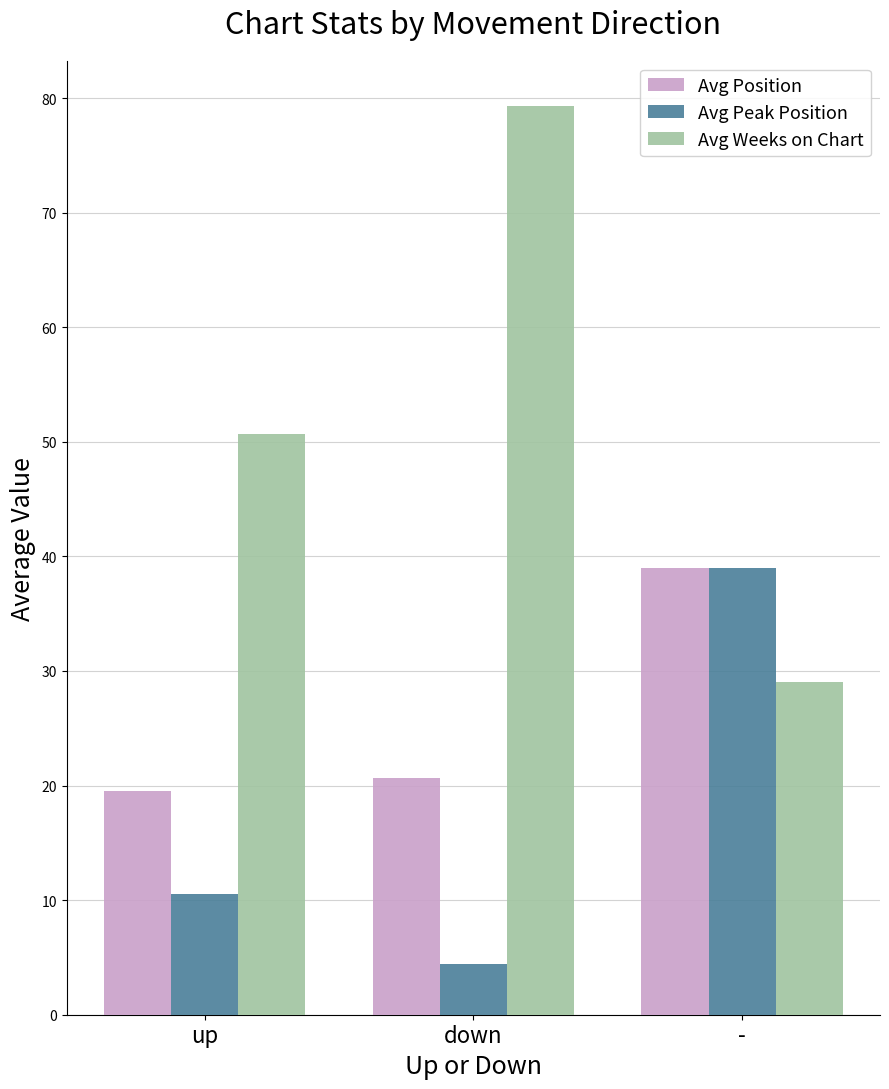

Rank the series at down from lowest to highest value.

Avg Peak Position, Avg Position, Avg Weeks on Chart